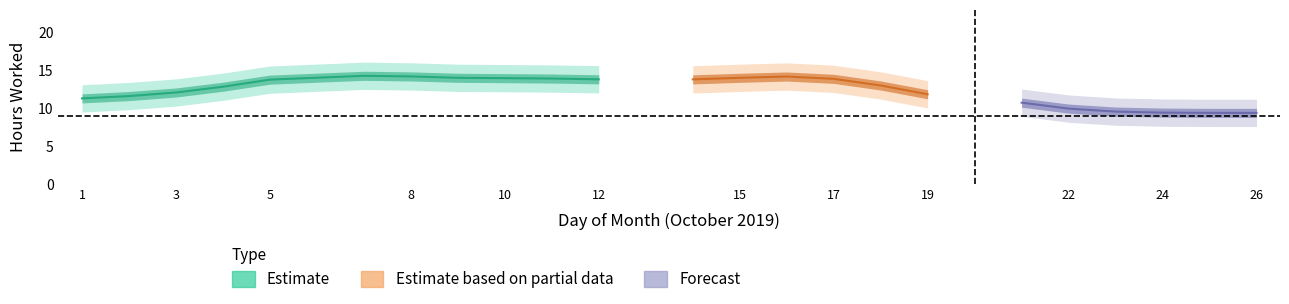

Is it true that the value at 2 is 5.0?

False